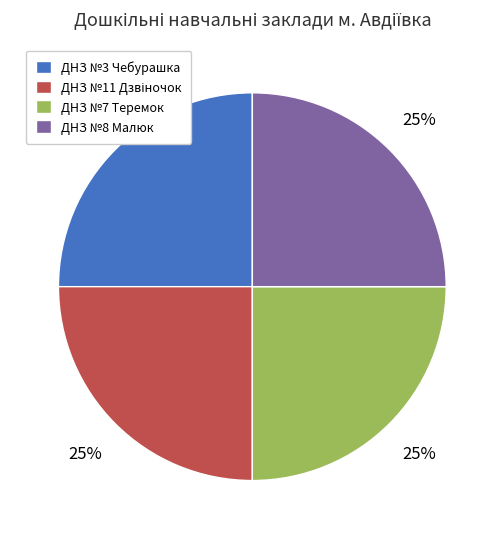

To the nearest percent, what portion does ДНЗ №8 Малюк represent?

25%